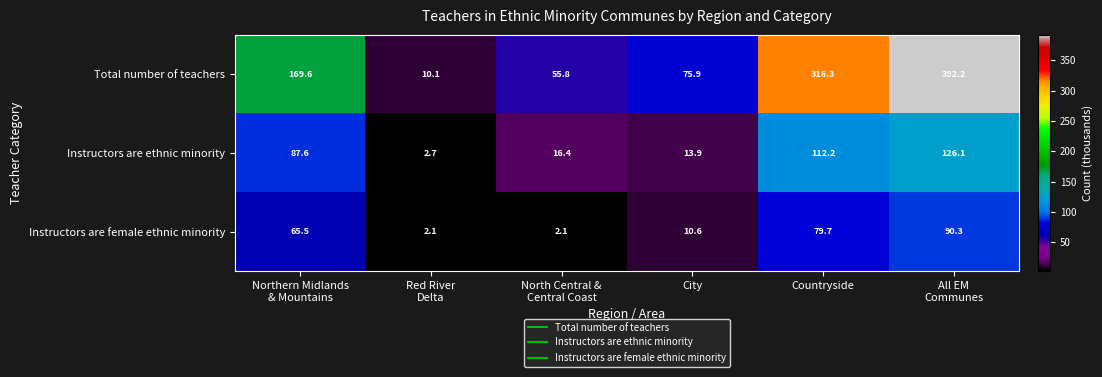

Rank the series by their maximum value, from lowest to highest.

Instructors are female ethnic minority, Instructors are ethnic minority, Total number of teachers